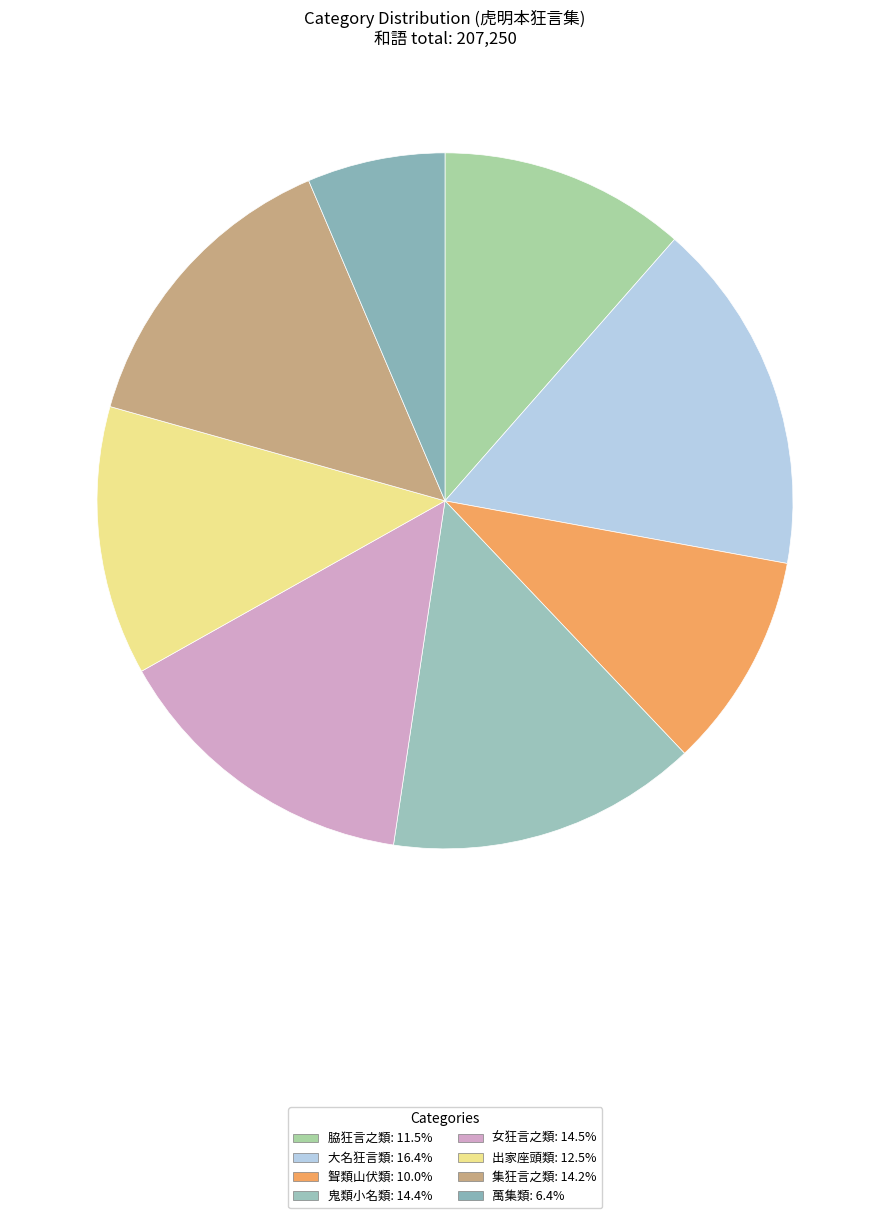

Is 出家座頭類 the majority of the pie?

No